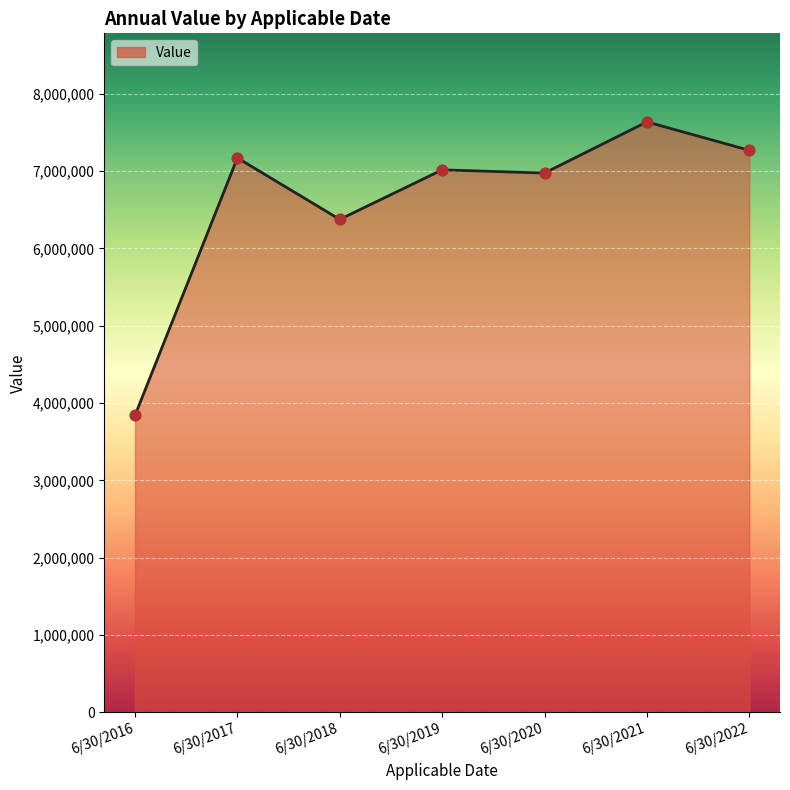

What is the change in value from 6/30/2020 to 6/30/2021?

+661480